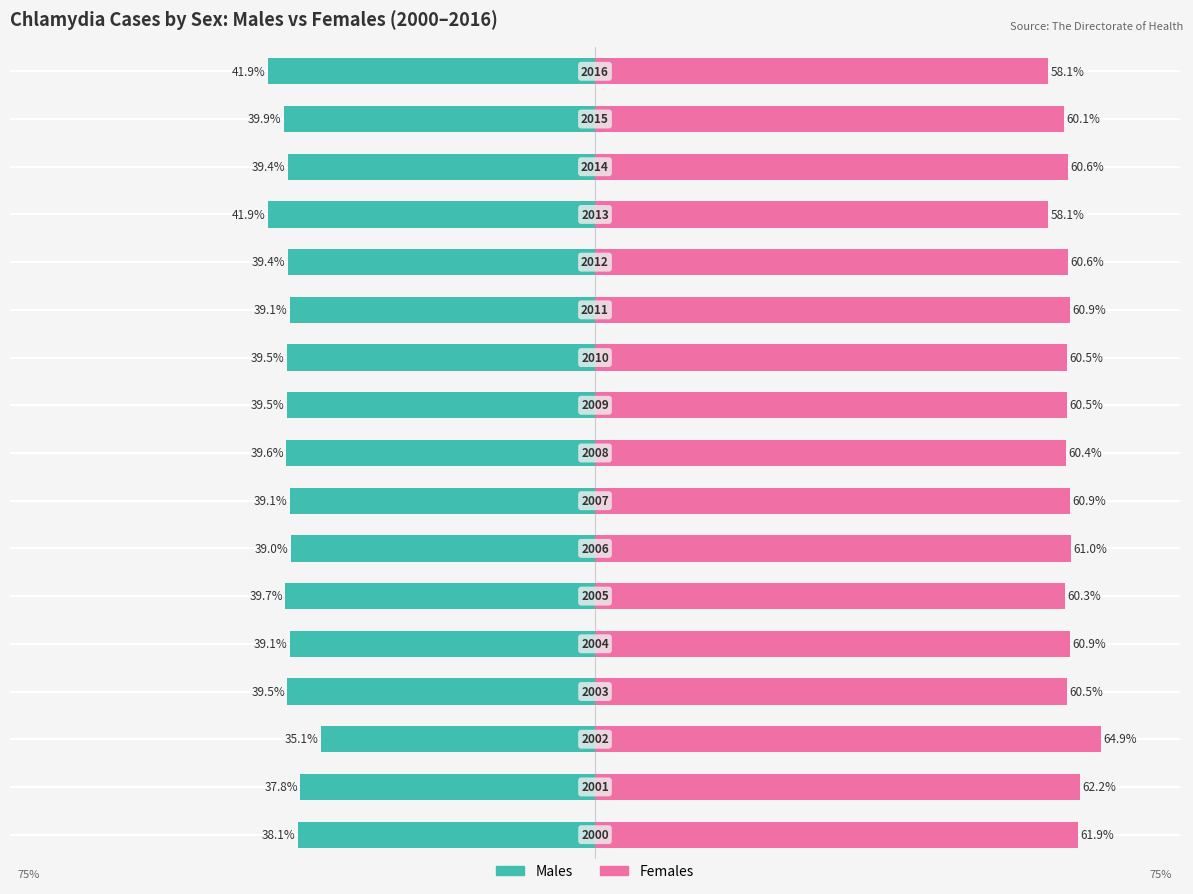

What is the maximum value for Females?

64.9